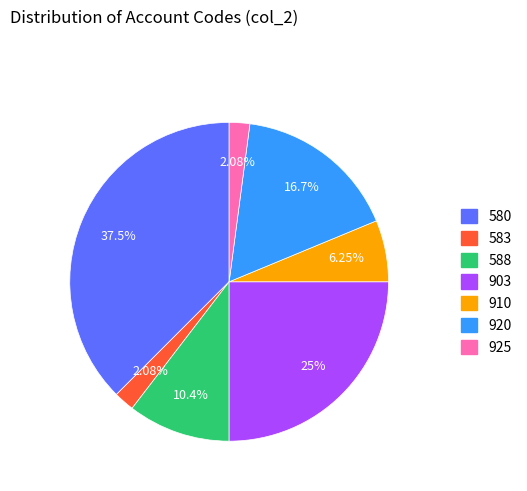

True or false: 583 accounts for 2% of the total.

True